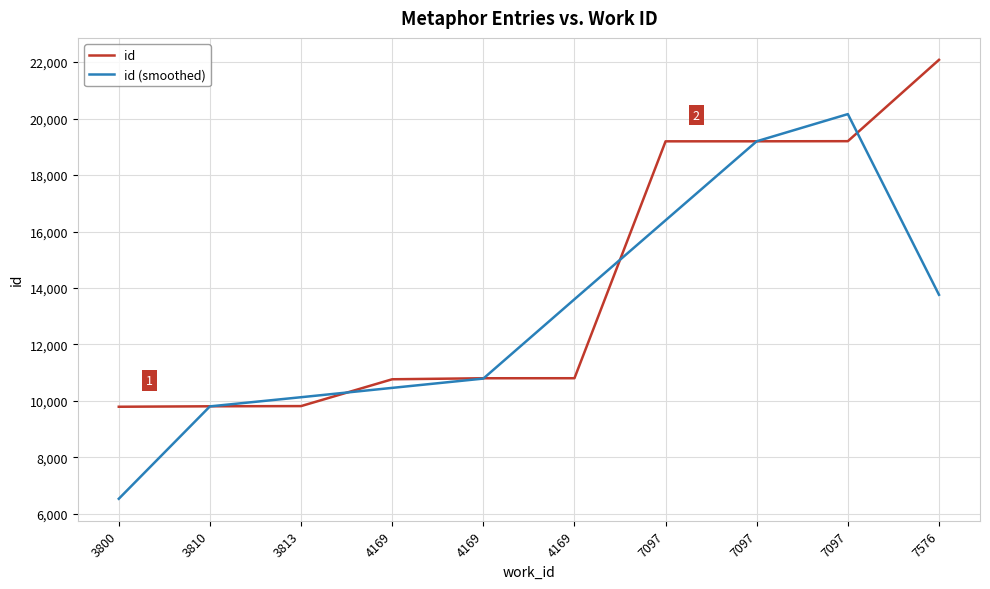

What are all the series names shown in the legend?

id, id (smoothed)